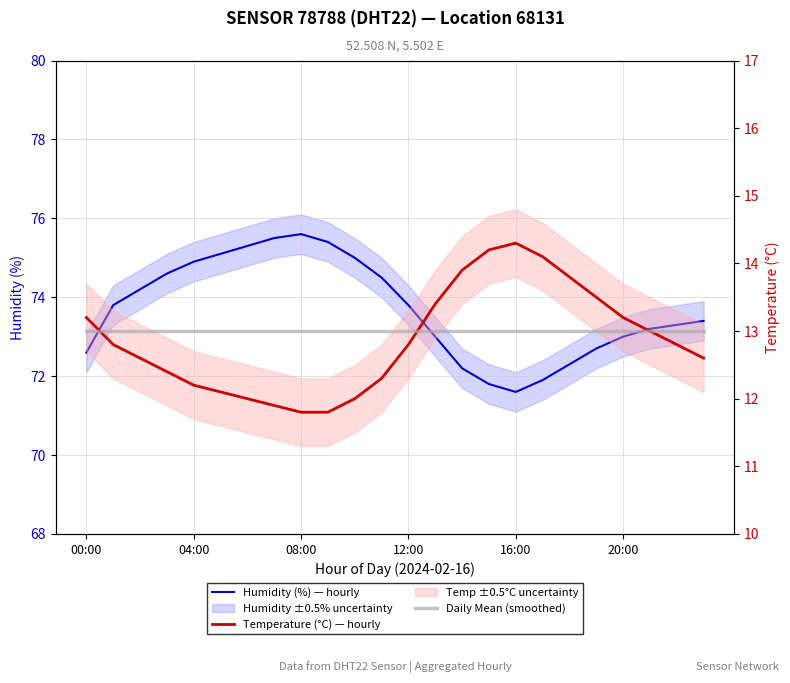

Which has a higher value, 19 or 11?

11